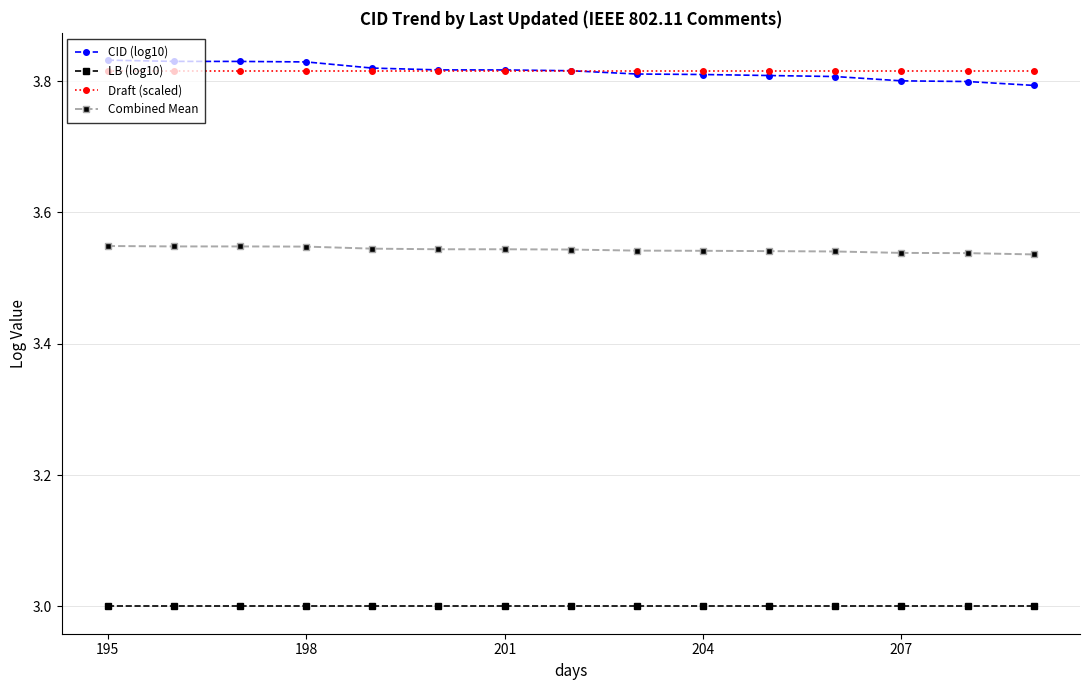

List the series in order of their peak value, highest first.

CID (log10), Draft (scaled), Combined Mean, LB (log10)